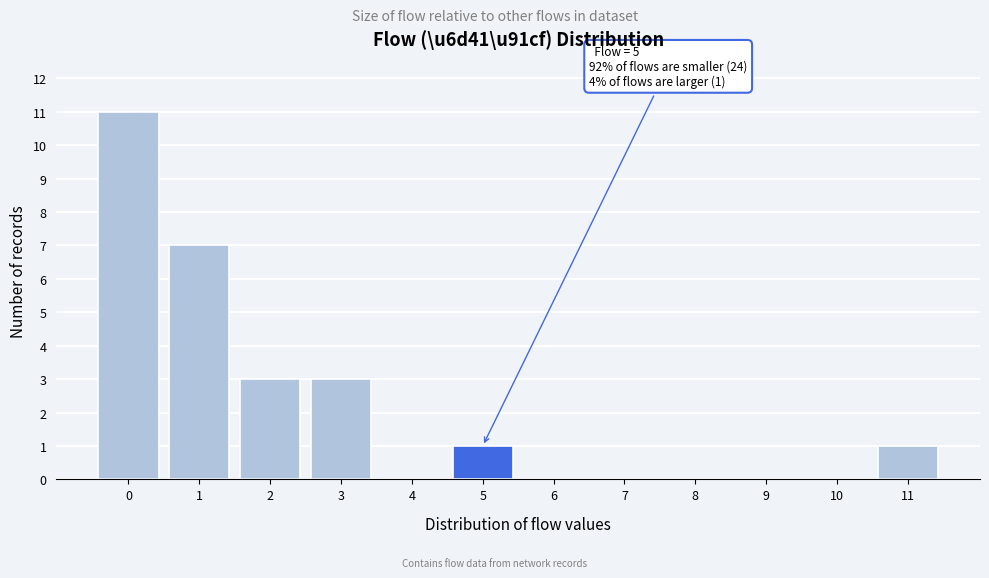

What is the greatest value displayed?

11